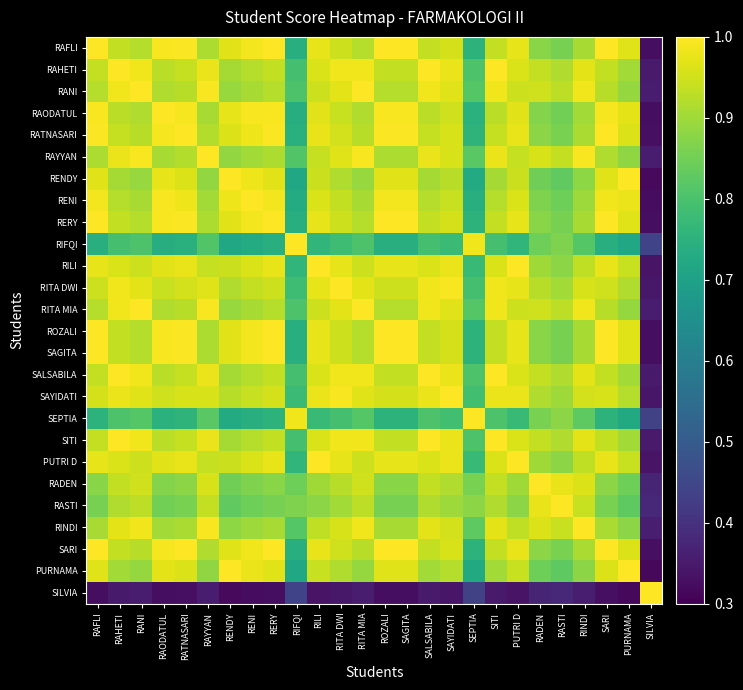

Which series has the largest range (max minus min)?

PURNAMA